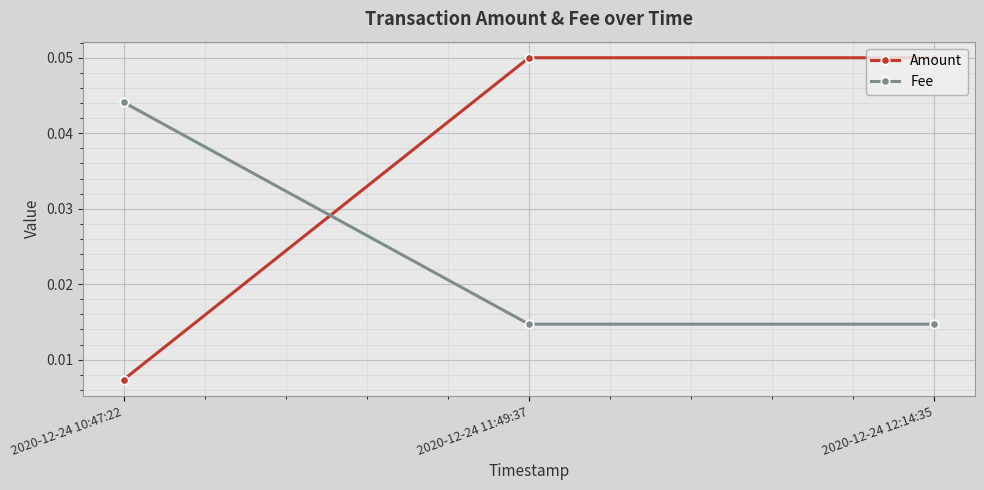

True or false: Fee has a value of 0.1 at 2020-12-24 10:47:22.

False